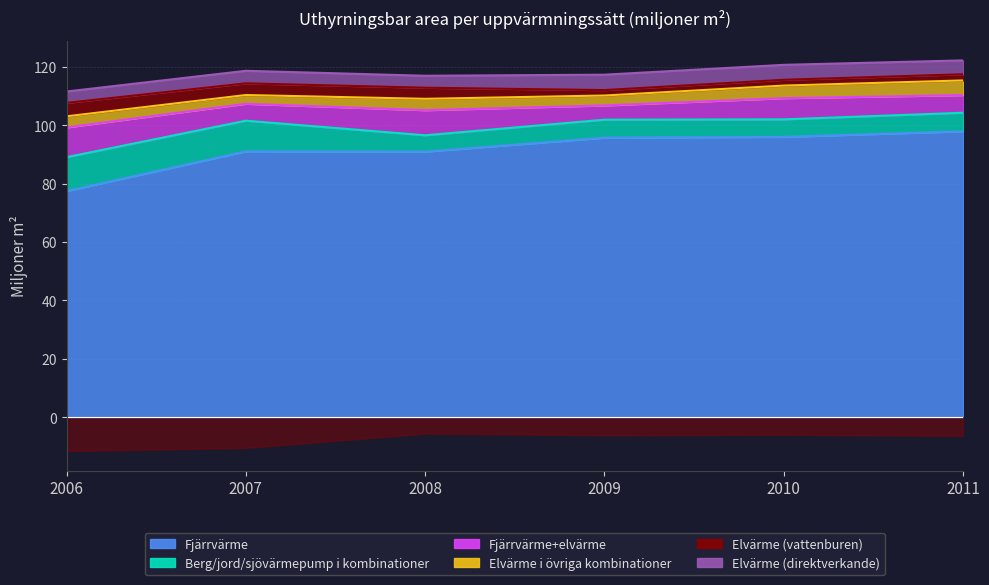

Reading left to right, transcribe all the data shown in this chart.

Fjärrvärme: 2006=77.5	2007=91.1	2008=91.0	2009=95.8	2010=96.1	2011=98.0
Berg/jord/sjövärmepump i kombinationer: 2006=11.6	2007=10.5	2008=5.6	2009=6.2	2010=6.0	2011=6.4
Fjärrvärme+elvärme: 2006=10.2	2007=5.8	2008=8.6	2009=4.9	2010=7.3	2011=6.0
Elvärme i övriga kombinationer: 2006=3.8	2007=3.0	2008=3.9	2009=3.4	2010=4.3	2011=5.0
Elvärme (vattenburen): 2006=4.6	2007=4.0	2008=3.8	2009=1.9	2010=2.0	2011=2.1
Elvärme (direktverkande): 2006=3.9	2007=4.3	2008=4.1	2009=5.3	2010=5.1	2011=4.7